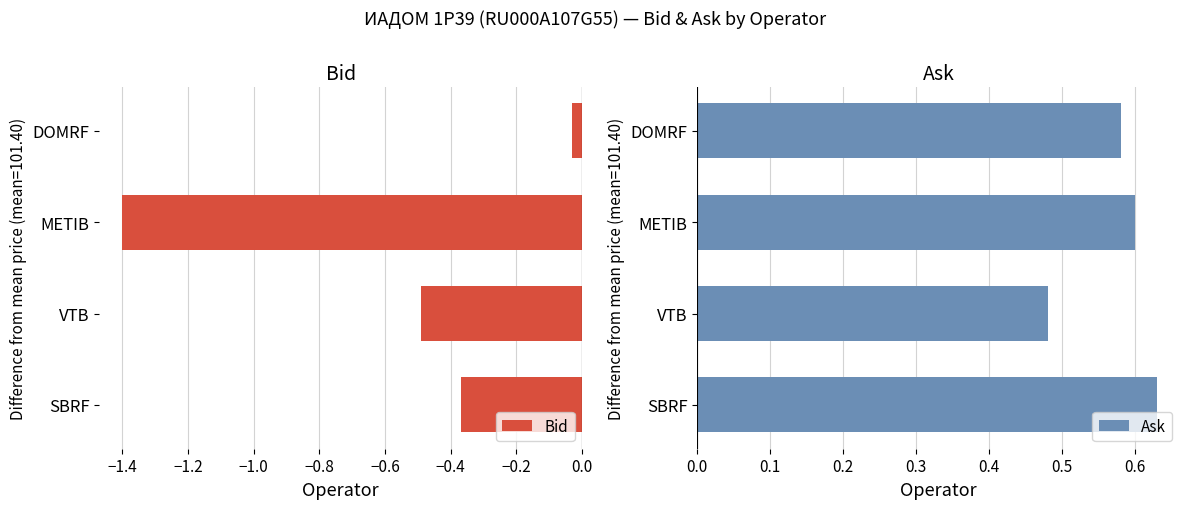

The Ask series shows 0.6 at METIB. True or false?

True